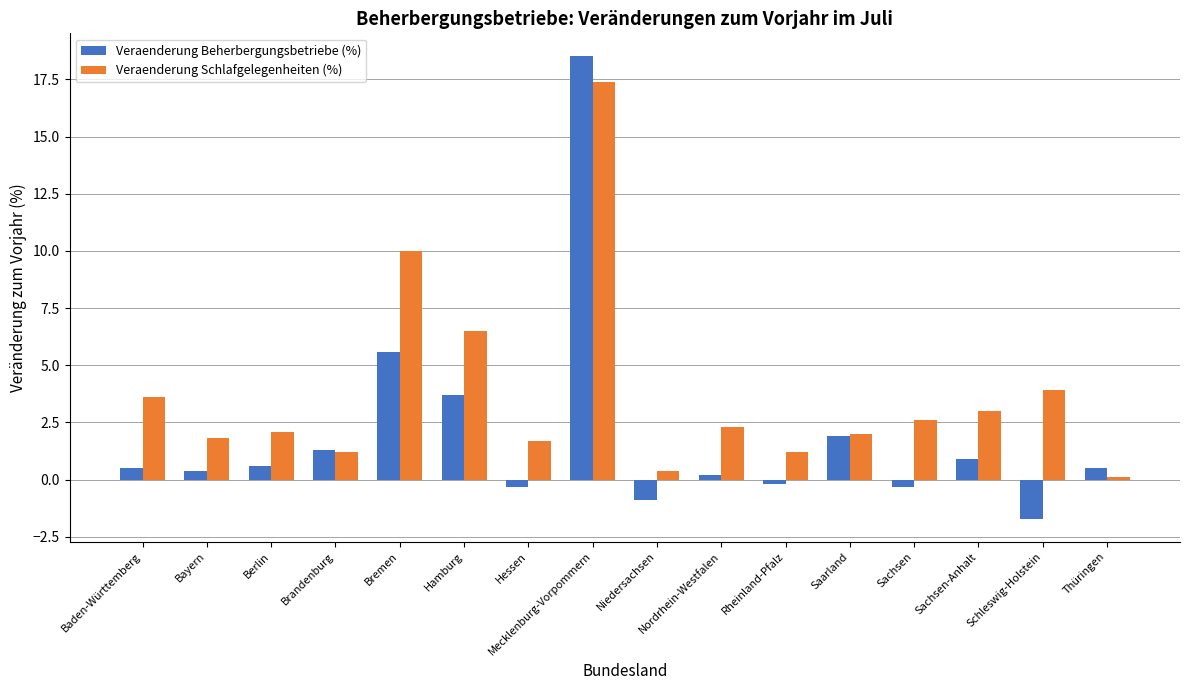

What is the value of the Veraenderung Schlafgelegenheiten (%) bar at the 9th from the left?

0.4